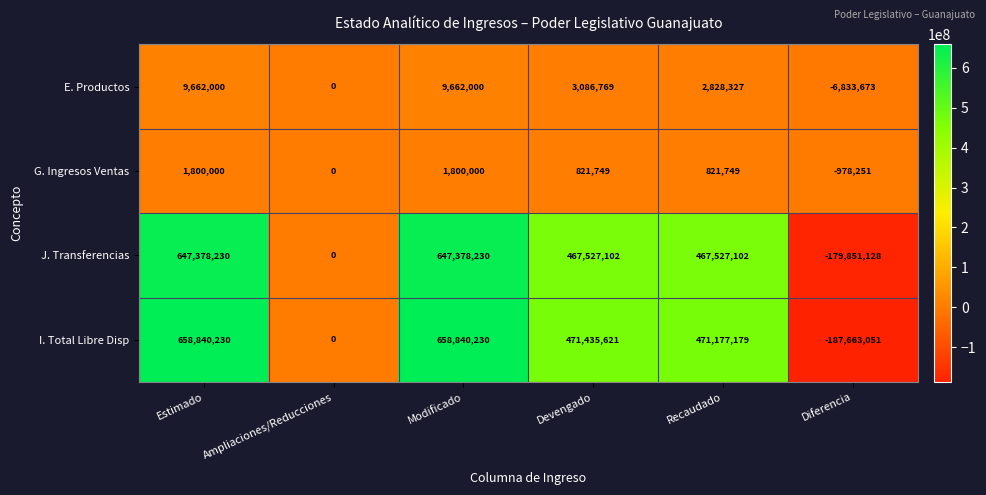

What is the smallest value displayed?

-187663051